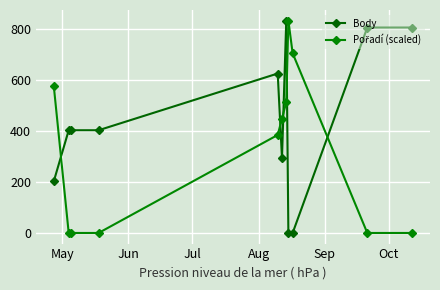

What is the sum of all Body values?

4764.0